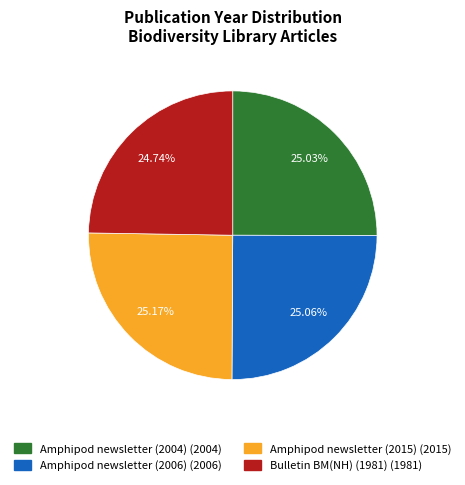

To the nearest percent, what portion does Amphipod newsletter (2015) represent?

25%